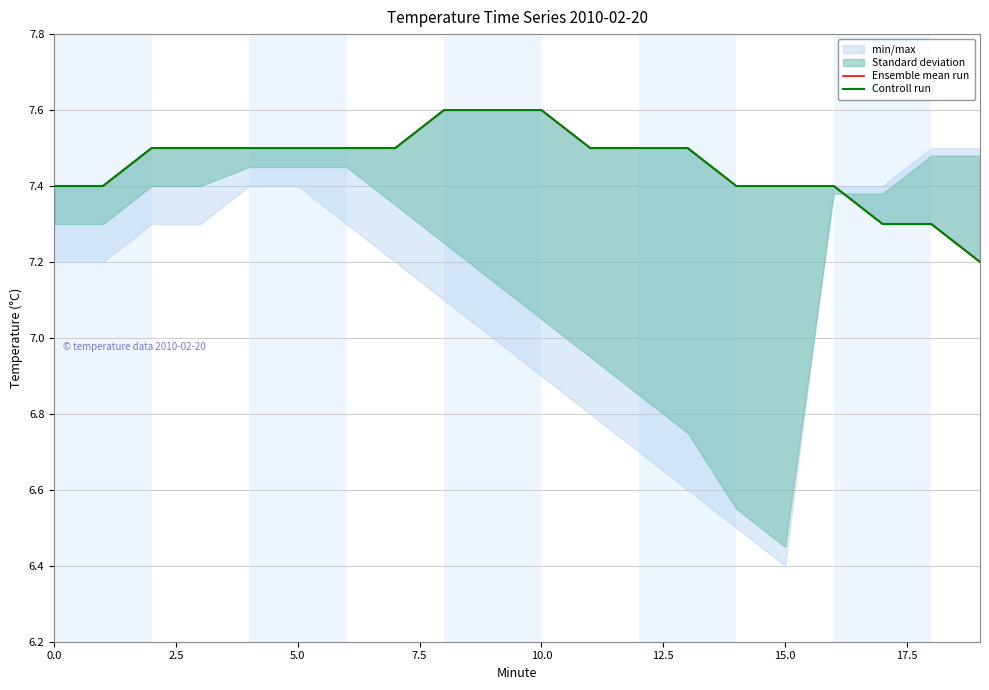

True or false: Ensemble mean run has a value of 2.4 at 17.

False